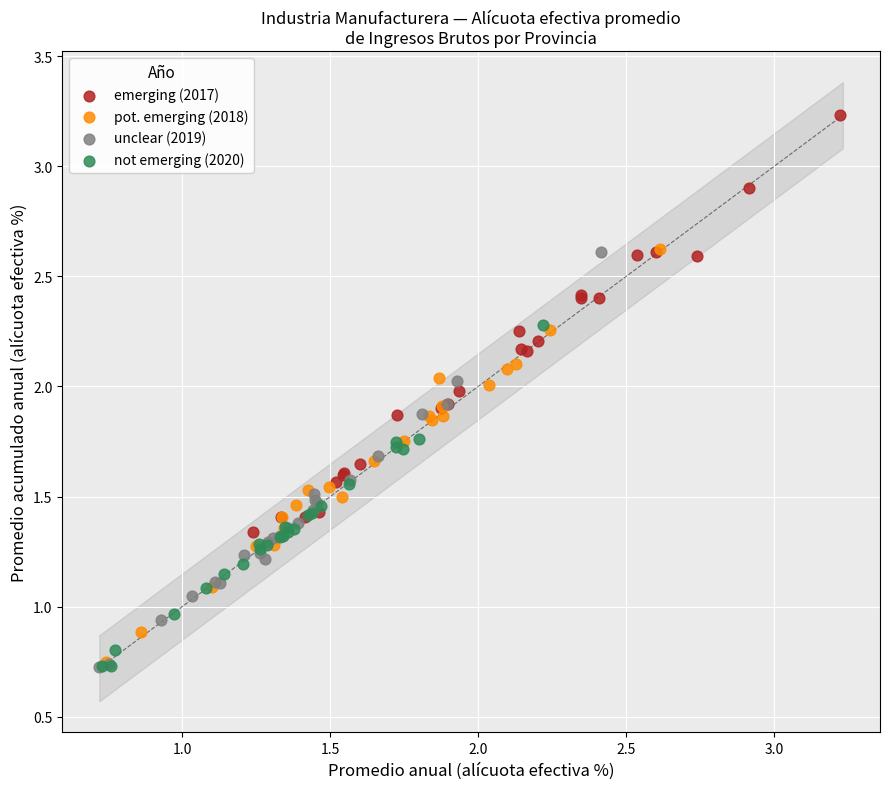

Which series contains the highest Y value?

emerging (2017)